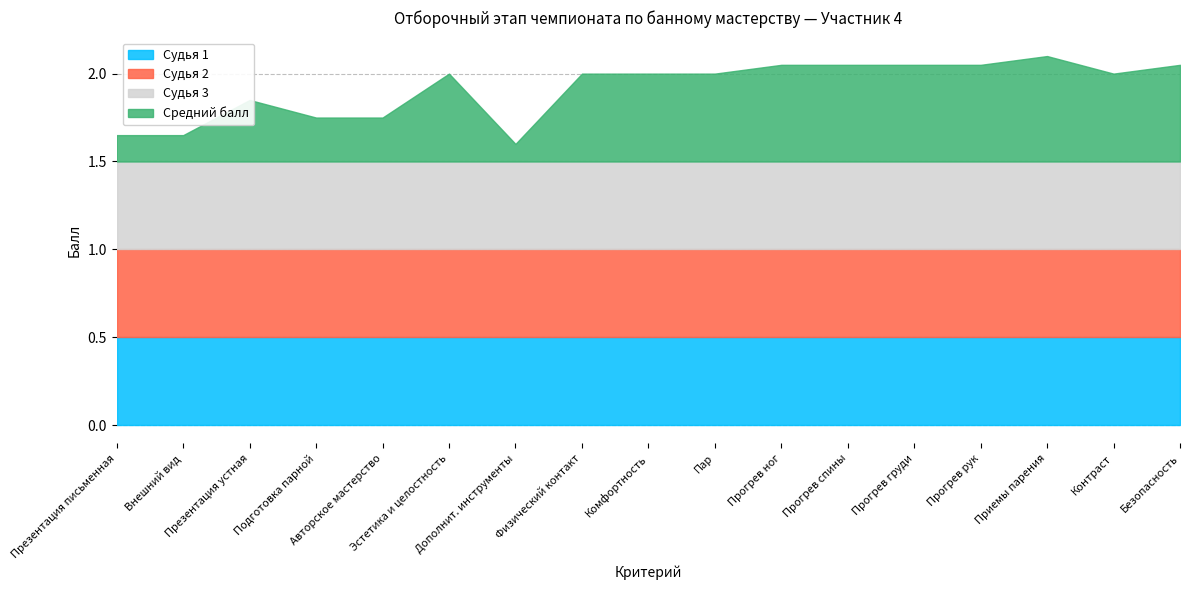

Reading left to right, transcribe all the data shown in this chart.

Судья 1: Презентация письменная=0.5	Внешний вид=0.5	Презентация устная=0.5	Подготовка парной=0.5	Авторское мастерство=0.5	Эстетика и целостность=0.5	Дополнит. инструменты=0.5	Физический контакт=0.5	Комфортность=0.5	Пар=0.5	Прогрев ног=0.5	Прогрев спины=0.5	Прогрев груди=0.5	Прогрев рук=0.5	Приемы парения=0.5	Контраст=0.5	Безопасность=0.5
Судья 2: Презентация письменная=0.5	Внешний вид=0.5	Презентация устная=0.5	Подготовка парной=0.5	Авторское мастерство=0.5	Эстетика и целостность=0.5	Дополнит. инструменты=0.5	Физический контакт=0.5	Комфортность=0.5	Пар=0.5	Прогрев ног=0.5	Прогрев спины=0.5	Прогрев груди=0.5	Прогрев рук=0.5	Приемы парения=0.5	Контраст=0.5	Безопасность=0.5
Судья 3: Презентация письменная=0.5	Внешний вид=0.5	Презентация устная=0.5	Подготовка парной=0.5	Авторское мастерство=0.5	Эстетика и целостность=0.5	Дополнит. инструменты=0.5	Физический контакт=0.5	Комфортность=0.5	Пар=0.5	Прогрев ног=0.5	Прогрев спины=0.5	Прогрев груди=0.5	Прогрев рук=0.5	Приемы парения=0.5	Контраст=0.5	Безопасность=0.5
Средний балл: Презентация письменная=0.1	Внешний вид=0.1	Презентация устная=0.3	Подготовка парной=0.2	Авторское мастерство=0.2	Эстетика и целостность=0.5	Дополнит. инструменты=0.1	Физический контакт=0.5	Комфортность=0.5	Пар=0.5	Прогрев ног=0.6	Прогрев спины=0.6	Прогрев груди=0.6	Прогрев рук=0.6	Приемы парения=0.6	Контраст=0.5	Безопасность=0.6